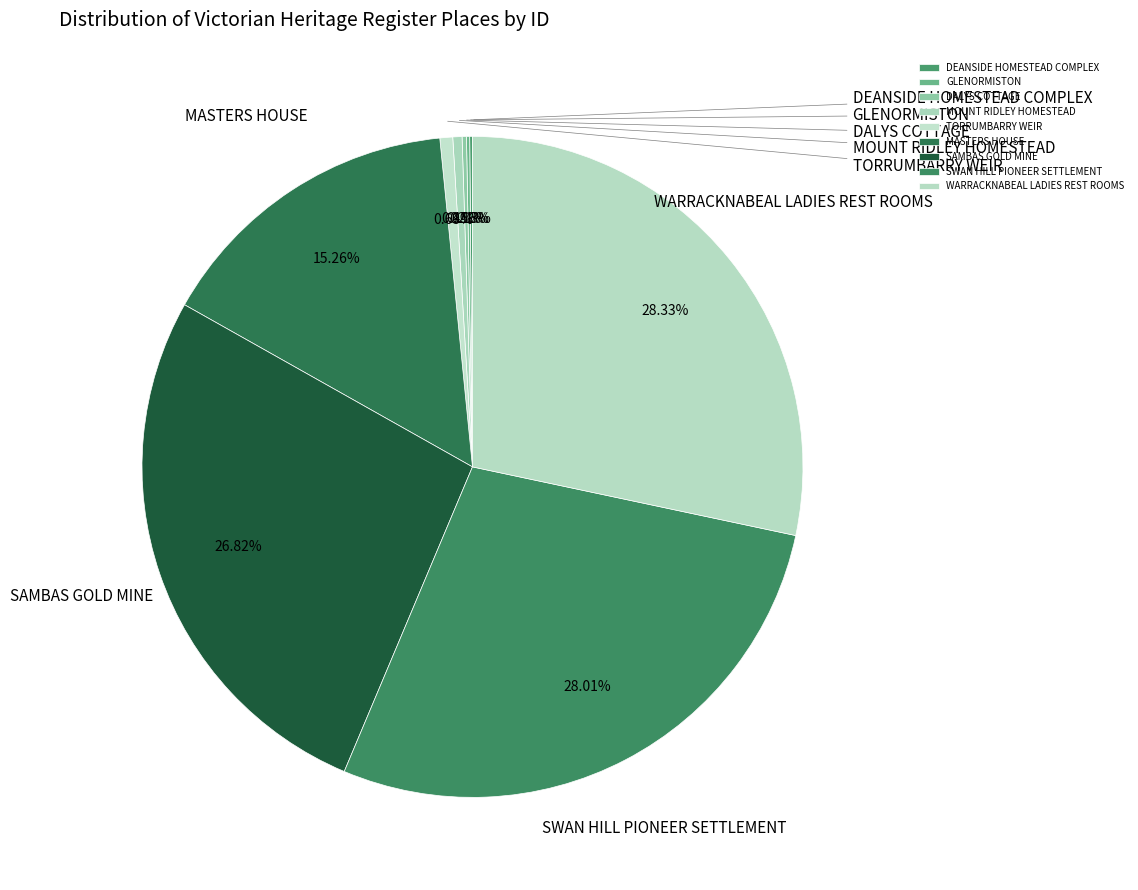

What is the largest slice in the pie chart?

WARRACKNABEAL LADIES REST ROOMS